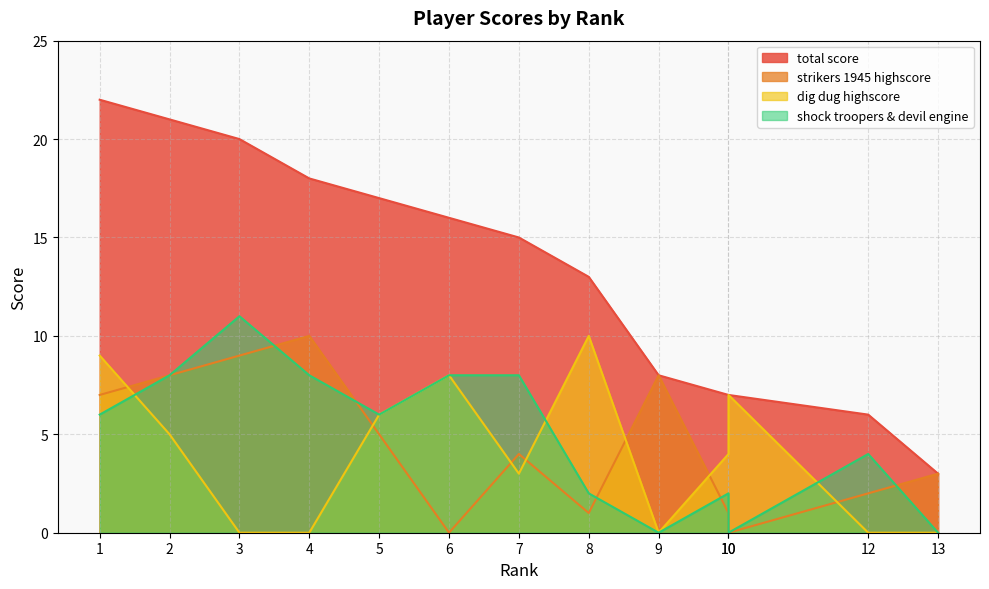

Reading left to right, what are all the values shown in this chart?

total score: 1=22	2=21	3=20	4=18	5=17	6=16	7=15	8=13	9=8	10=7	10=7	12=6	13=3
strikers 1945 highscore: 1=7	2=8	3=9	4=10	5=5	6=0	7=4	8=1	9=8	10=1	10=0	12=2	13=3
dig dug highscore: 1=9	2=5	3=0	4=0	5=6	6=8	7=3	8=10	9=0	10=4	10=7	12=0	13=0
shock troopers & devil engine: 1=6	2=8	3=11	4=8	5=6	6=8	7=8	8=2	9=0	10=2	10=0	12=4	13=0